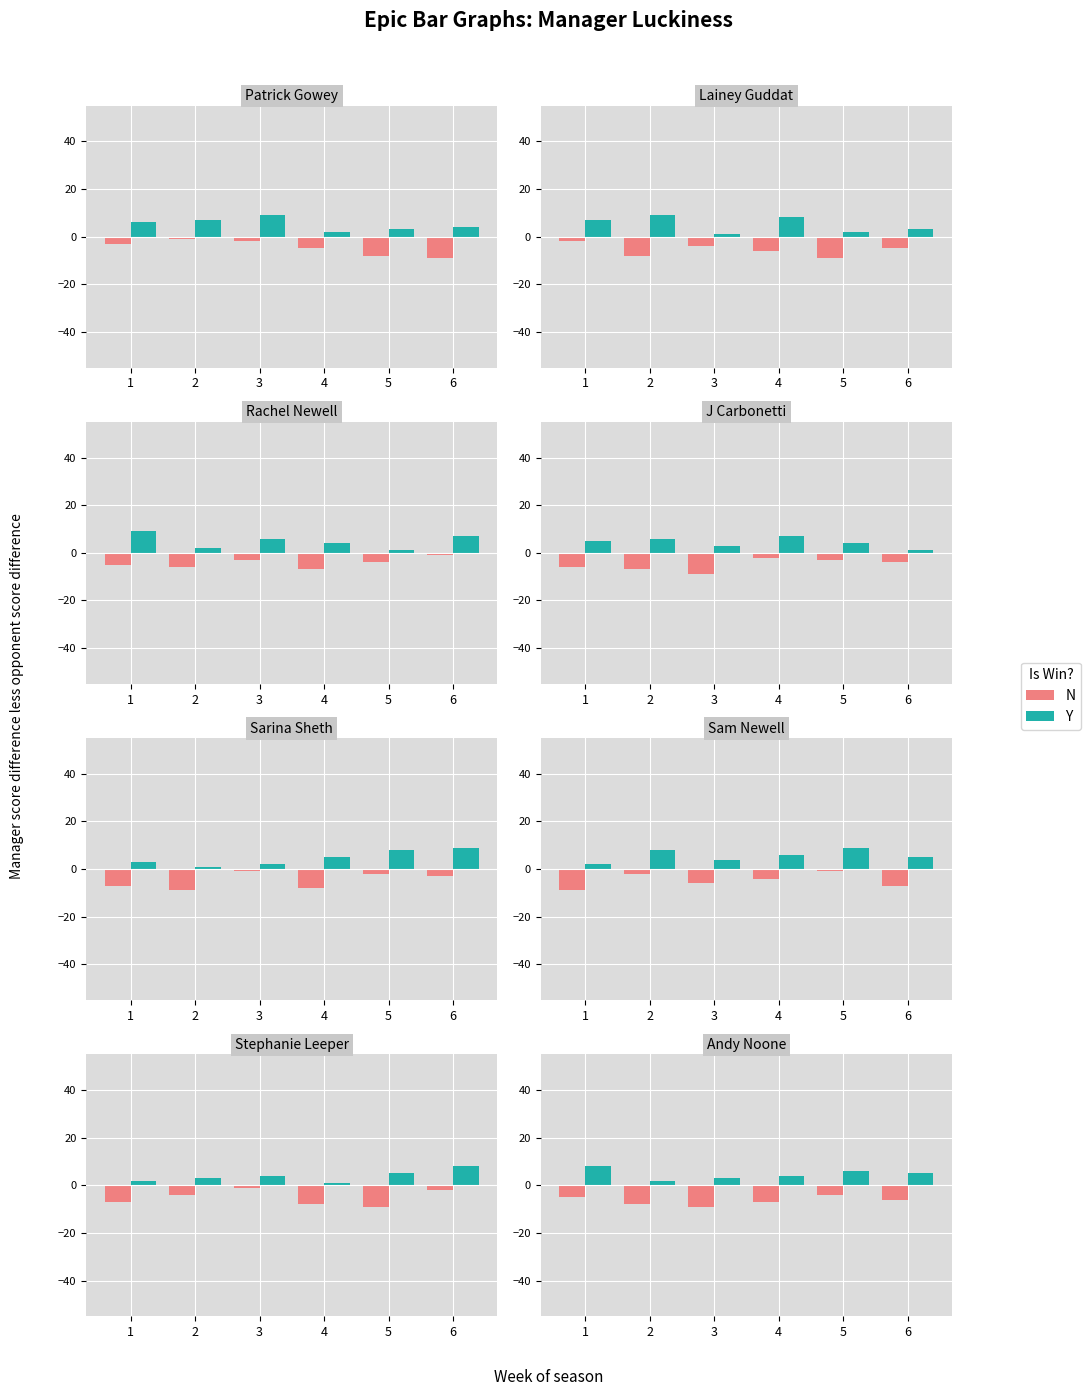

Between 3 and 4, which is larger?

4